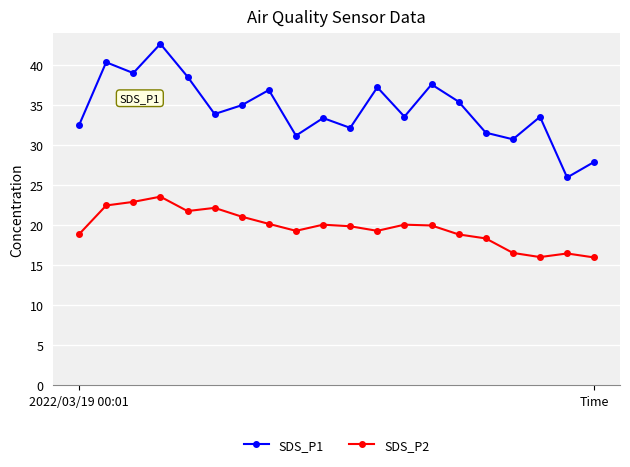

True or false: SDS_P1 and SDS_P2 intersect in this chart.

False